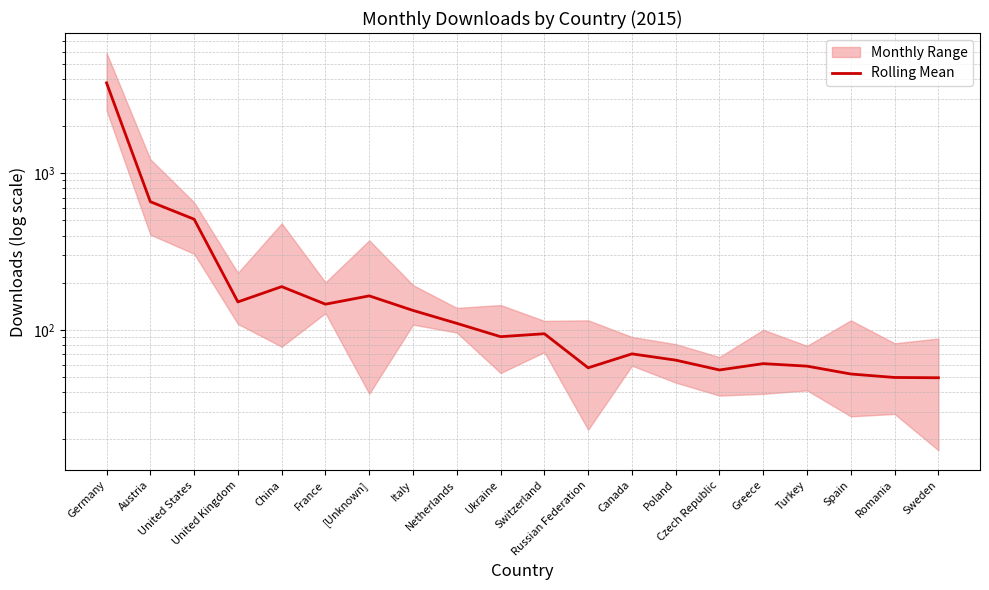

Rank the categories by value from lowest to highest.

Sweden, Romania, Spain, Czech Republic, Russian Federation, Turkey, Greece, Poland, Canada, Ukraine, Switzerland, Netherlands, Italy, France, United Kingdom, [Unknown], China, United States, Austria, Germany